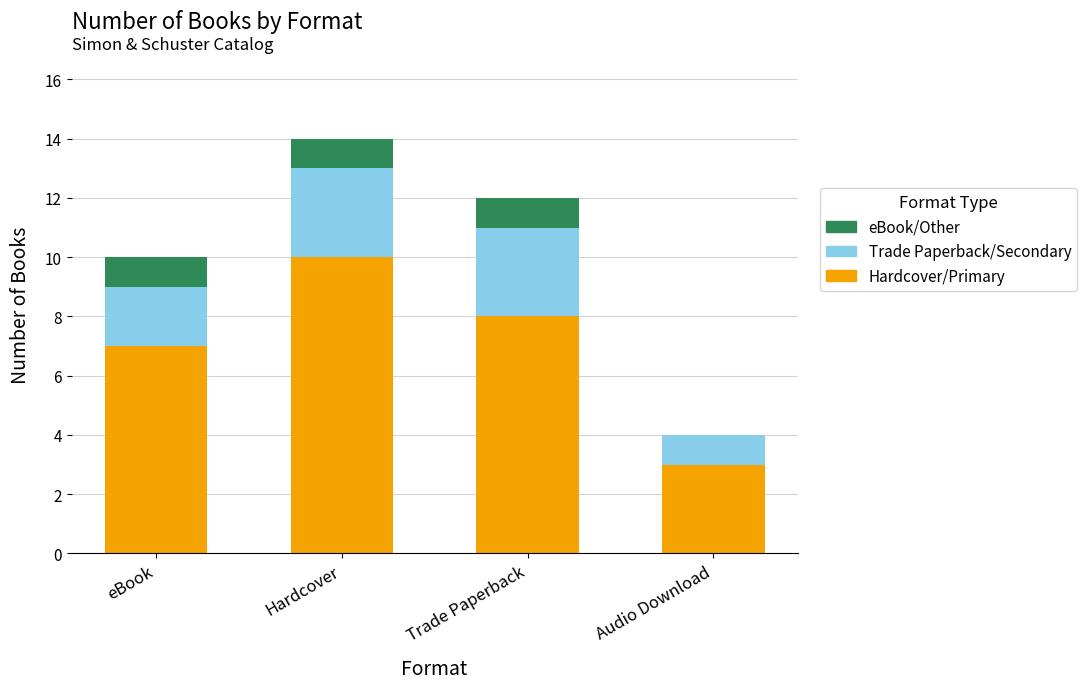

Read the Hardcover/Primary value at Audio Download.

3